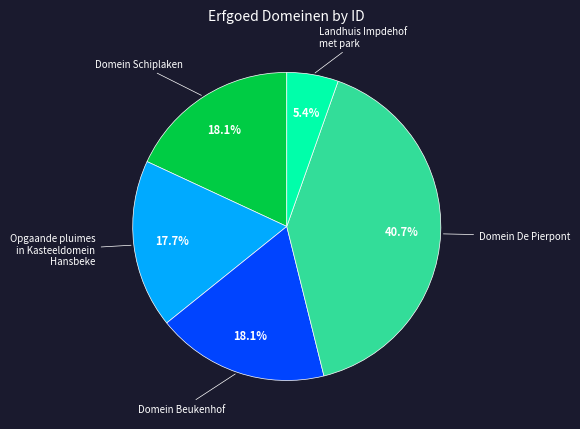

Does any single category account for the majority?

No